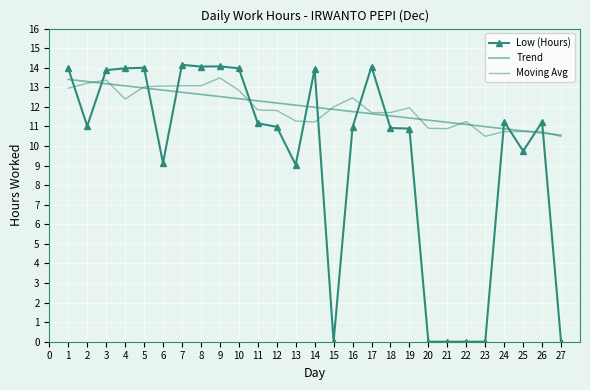

Between 2 and 8, which series saw the biggest shift?

Low (Hours)